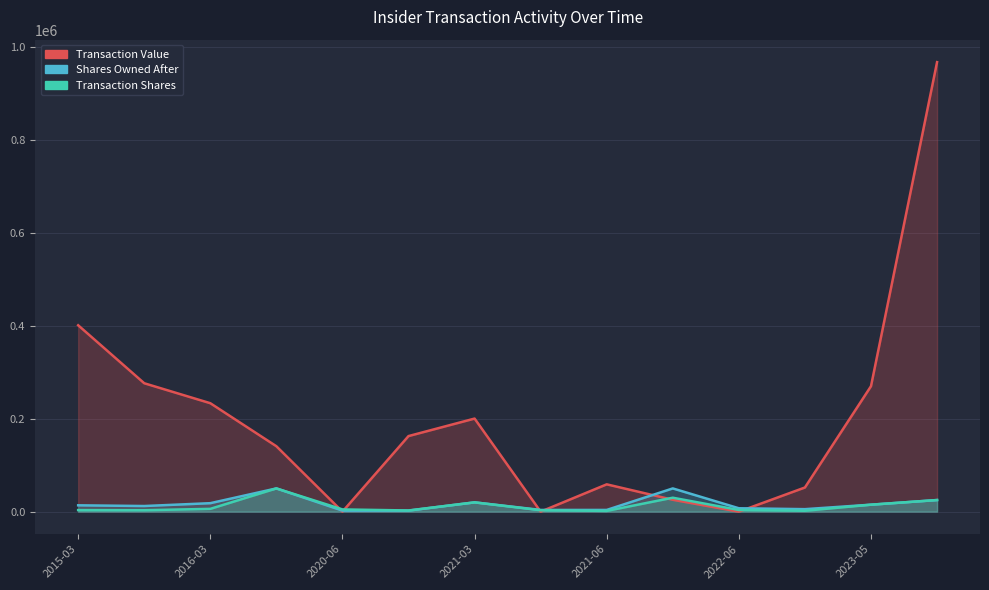

Which series changed the most between 2021-03 and 9?

Transaction Value